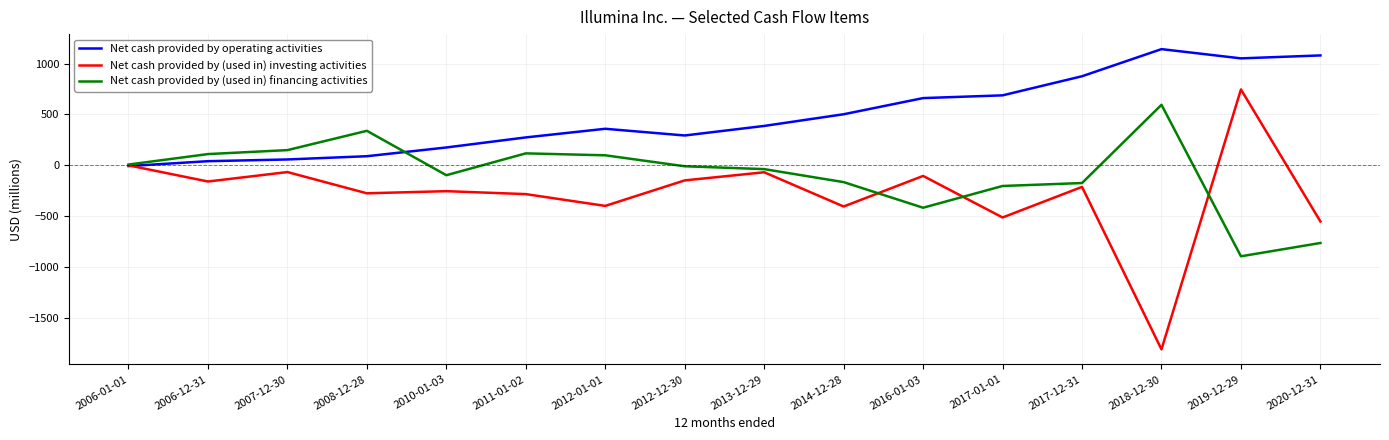

Which series has the largest total across all categories?

Net cash provided by operating activities